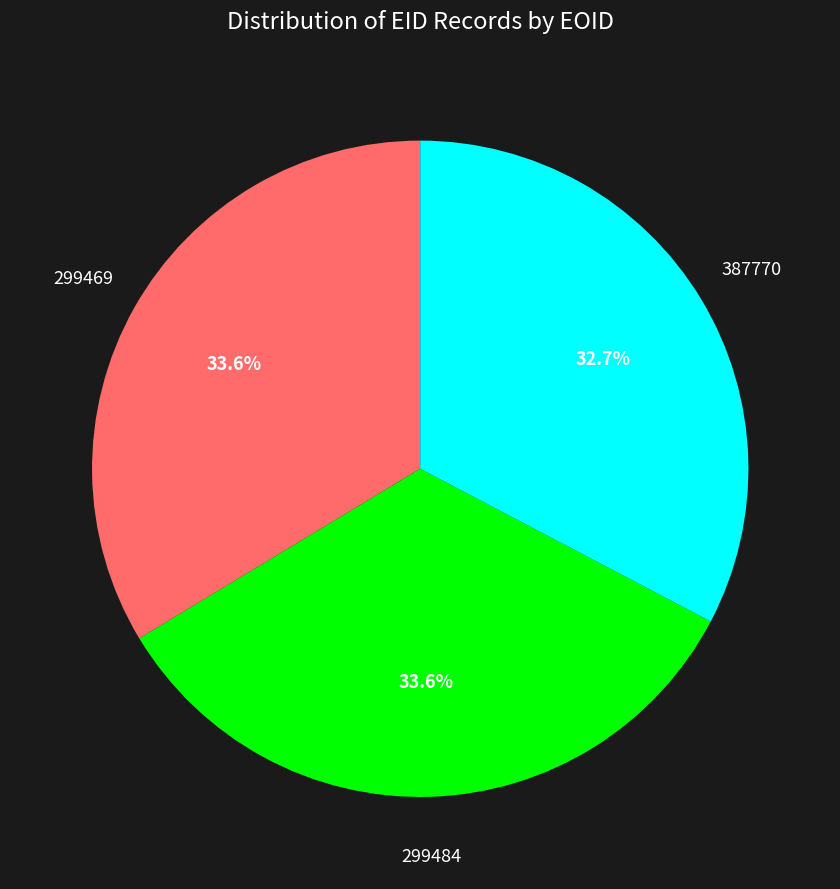

Do 387770 and 299469 together represent more than half of the pie?

Yes